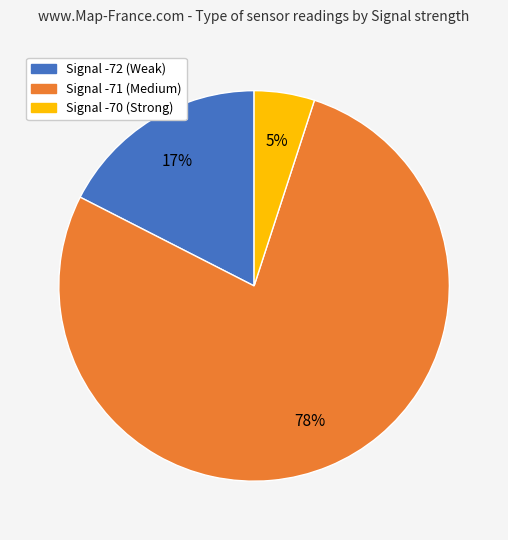

True or false: Signal -71 (Medium) accounts for 78% of the total.

True